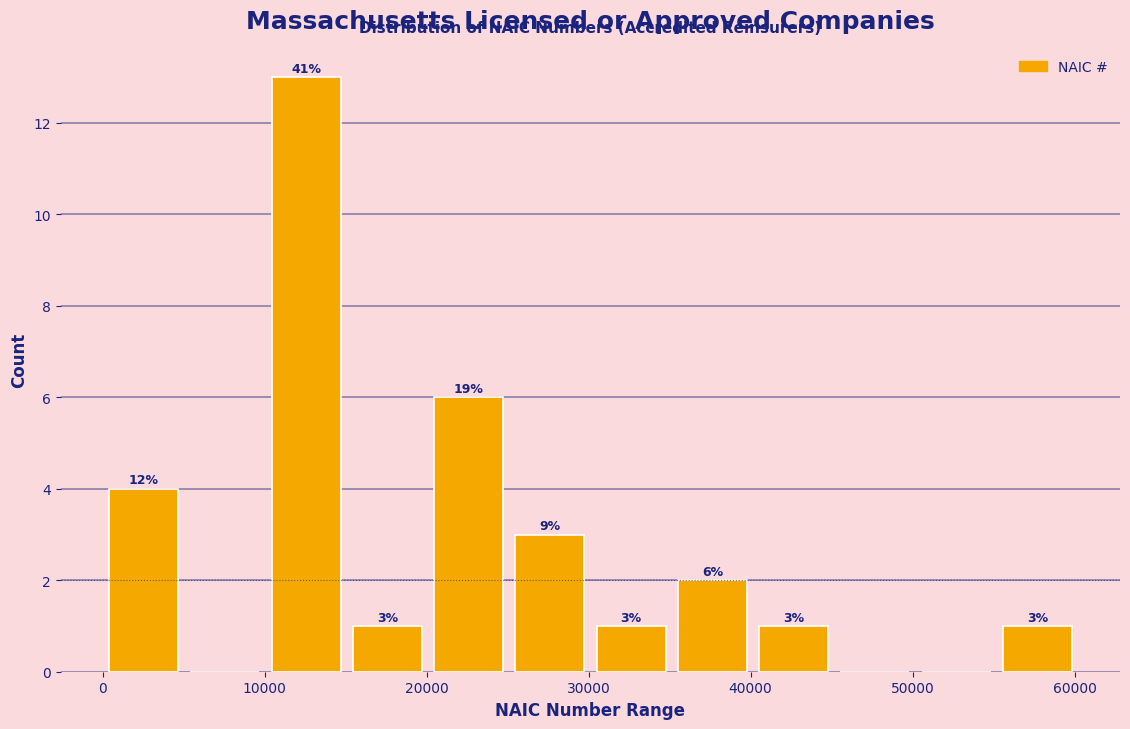

Which range on the x-axis has the tallest bar?

10000 to 15000